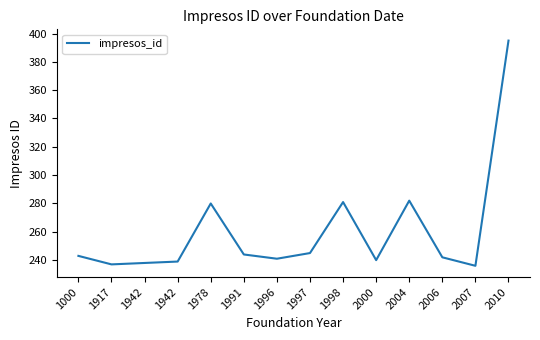

Does the chart display data point markers on the line(s)?

No